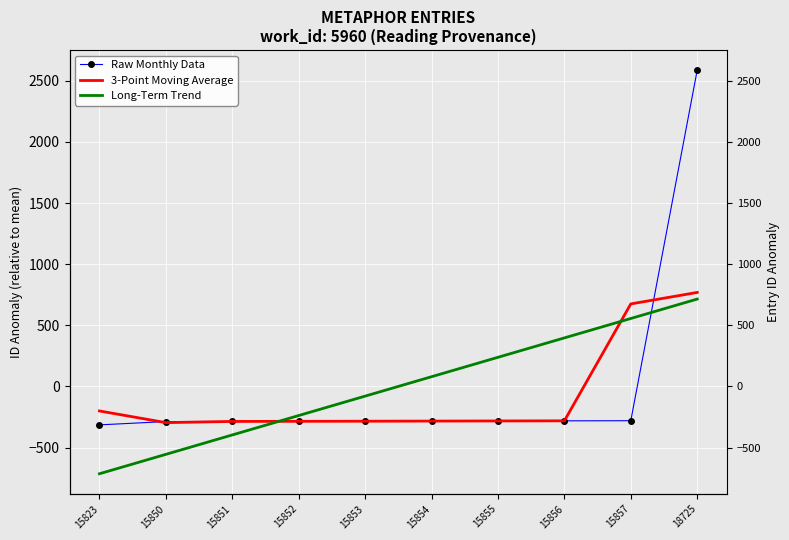

Reading left to right, transcribe all the data shown in this chart.

Raw Monthly Data: 15823=-314.6	15850=-287.6	15851=-286.6	15852=-285.6	15853=-284.6	15854=-283.6	15855=-282.6	15856=-281.6	15857=-280.6	18725=2587.4
3-Point Moving Average: 15823=-200.7	15850=-296.3	15851=-286.6	15852=-285.6	15853=-284.6	15854=-283.6	15855=-282.6	15856=-281.6	15857=675.1	18725=768.9
Long-Term Trend: 15823=-714.6	15850=-555.8	15851=-397.0	15852=-238.2	15853=-79.4	15854=79.4	15855=238.2	15856=397.0	15857=555.8	18725=714.6